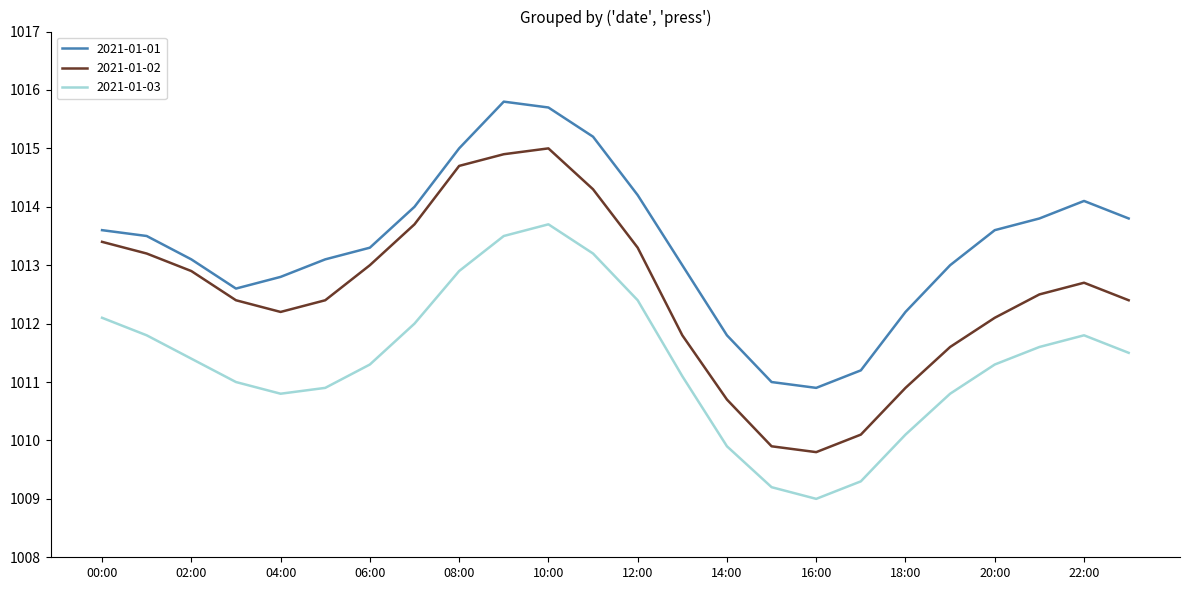

How many lines are shown in the chart?

3